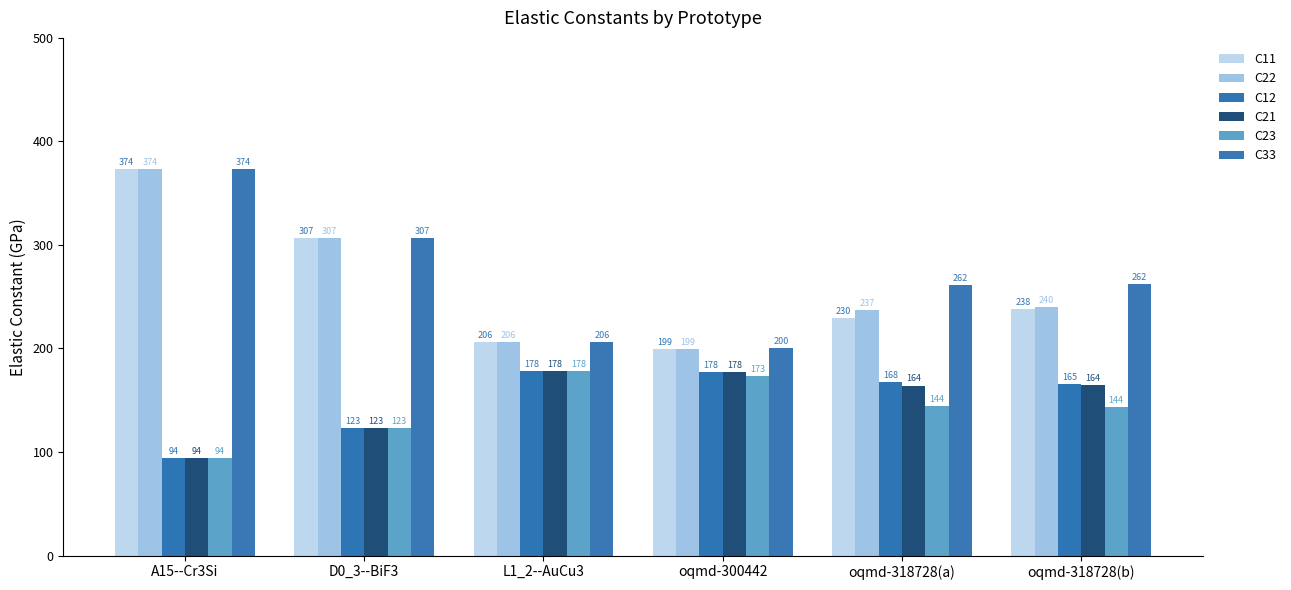

What is the minimum value shown in the chart?

94.1